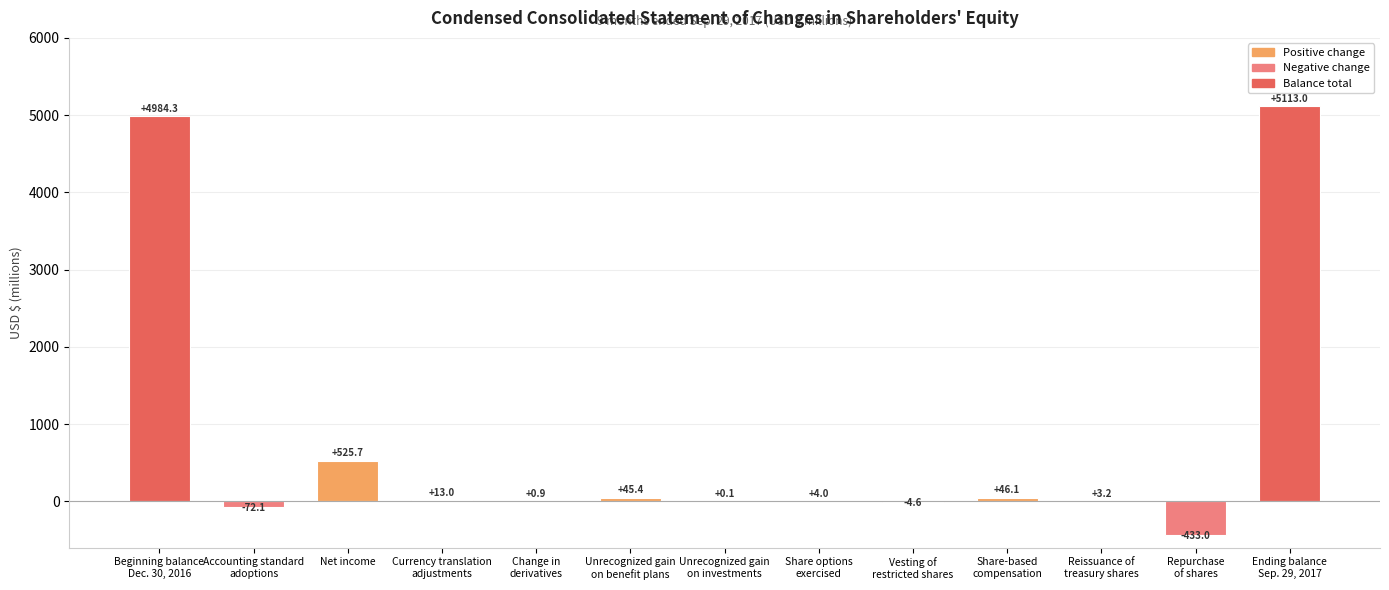

Between Unrecognized gain
on benefit plans and Accounting standard
adoptions, which is larger?

Unrecognized gain
on benefit plans